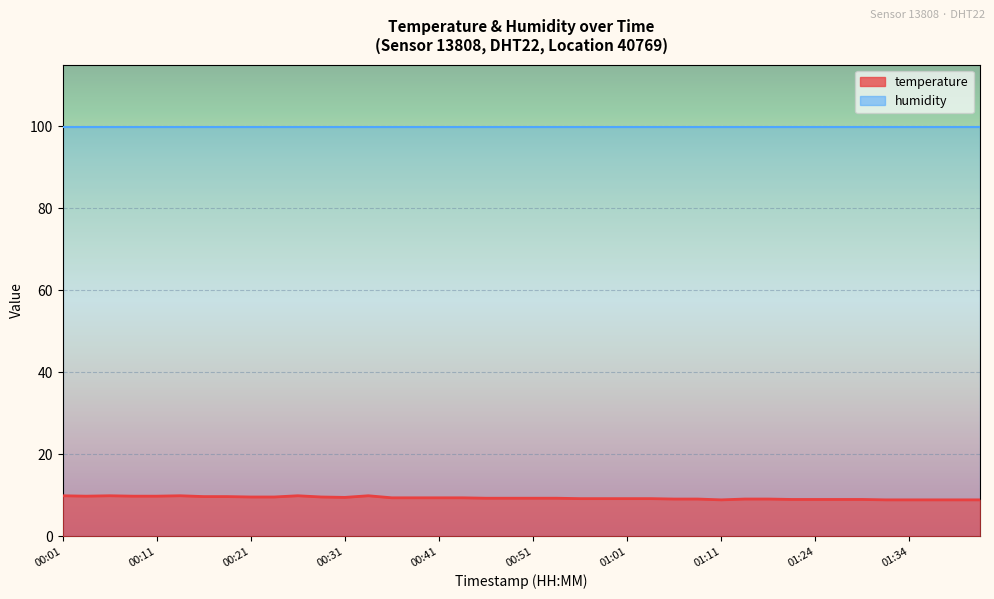

Rank the categories by value from highest to lowest.

00:01, 00:06, 00:14, 00:26, 00:34, 00:04, 00:09, 00:11, 00:16, 00:19, 00:21, 00:24, 00:29, 00:31, 00:36, 00:39, 00:41, 00:43, 00:46, 00:48, 00:51, 00:53, 00:56, 00:58, 01:01, 01:03, 01:06, 01:08, 01:16, 01:18, 01:21, 01:24, 01:27, 01:29, 01:11, 01:32, 01:34, 01:37, 01:39, 01:42